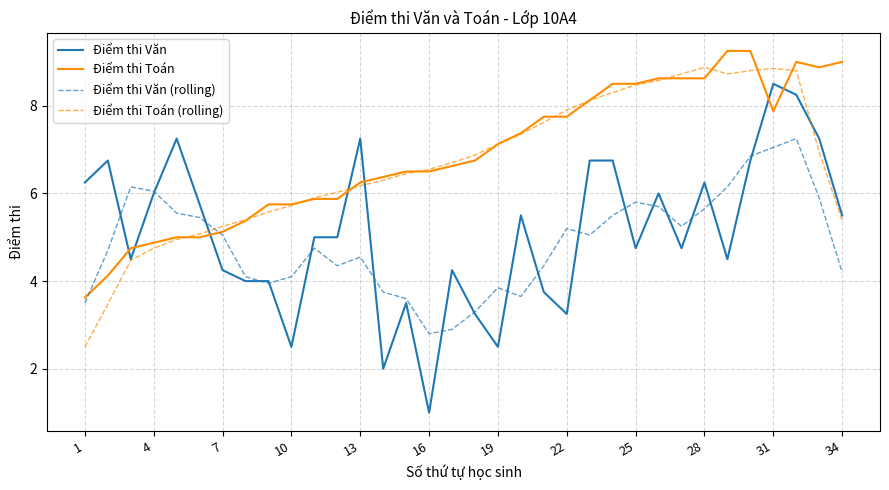

How many intersections are there between Điểm thi Văn and Điểm thi Toán?

7